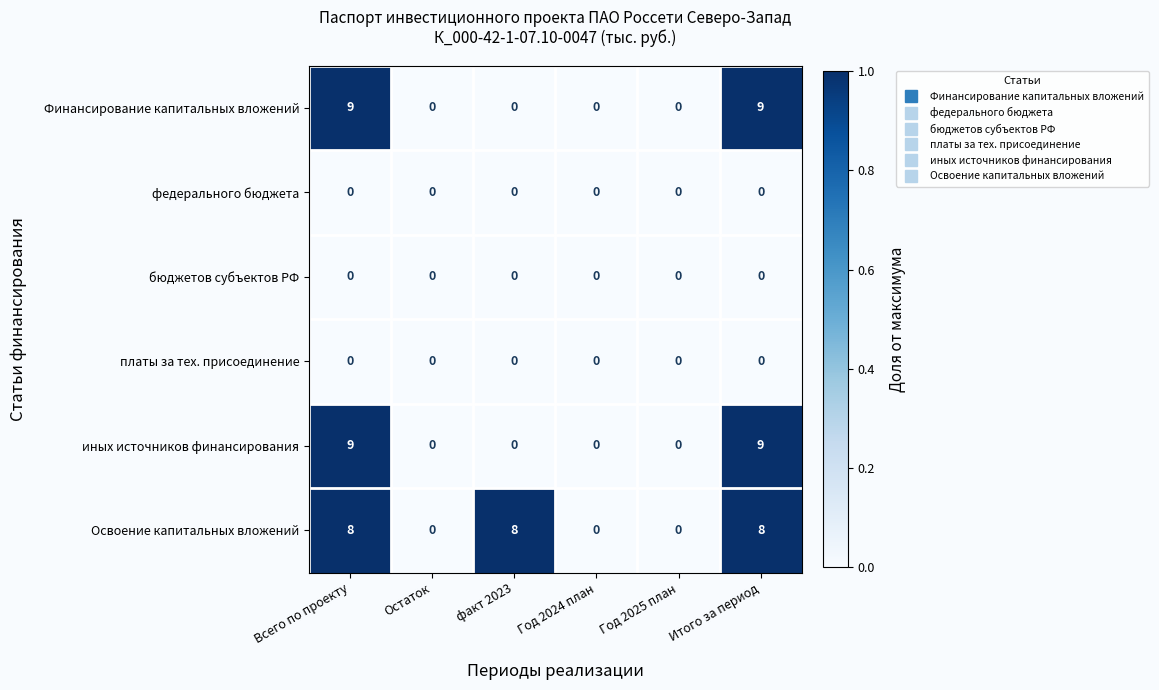

Count the number of data series in this chart.

6